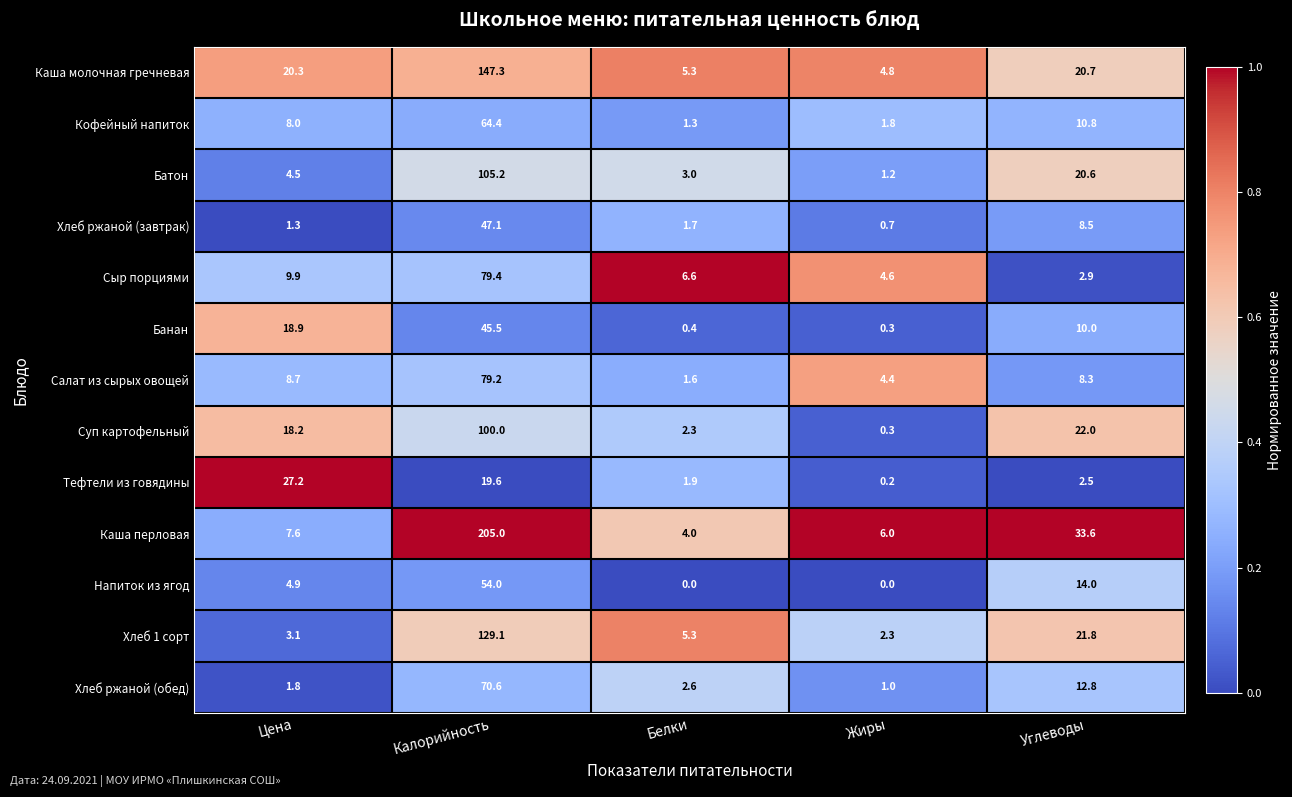

Which series has the largest total across all categories?

Каша перловая